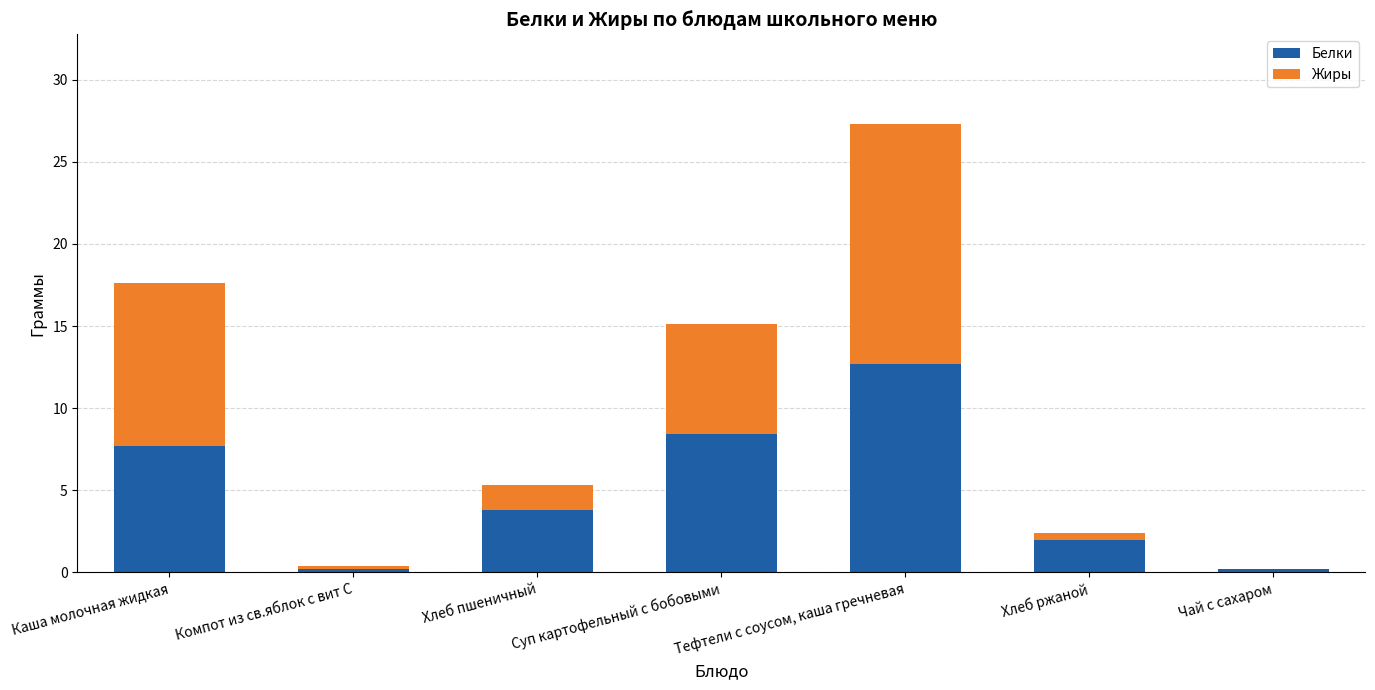

Where does the Белки series first go above 3?

Каша молочная жидкая